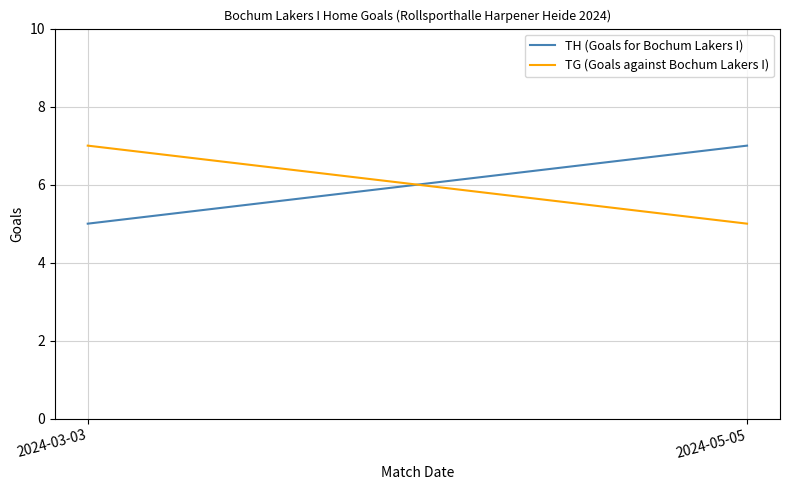

Is it true that TG (Goals against Bochum Lakers I) equals 10 at 2024-03-03?

False